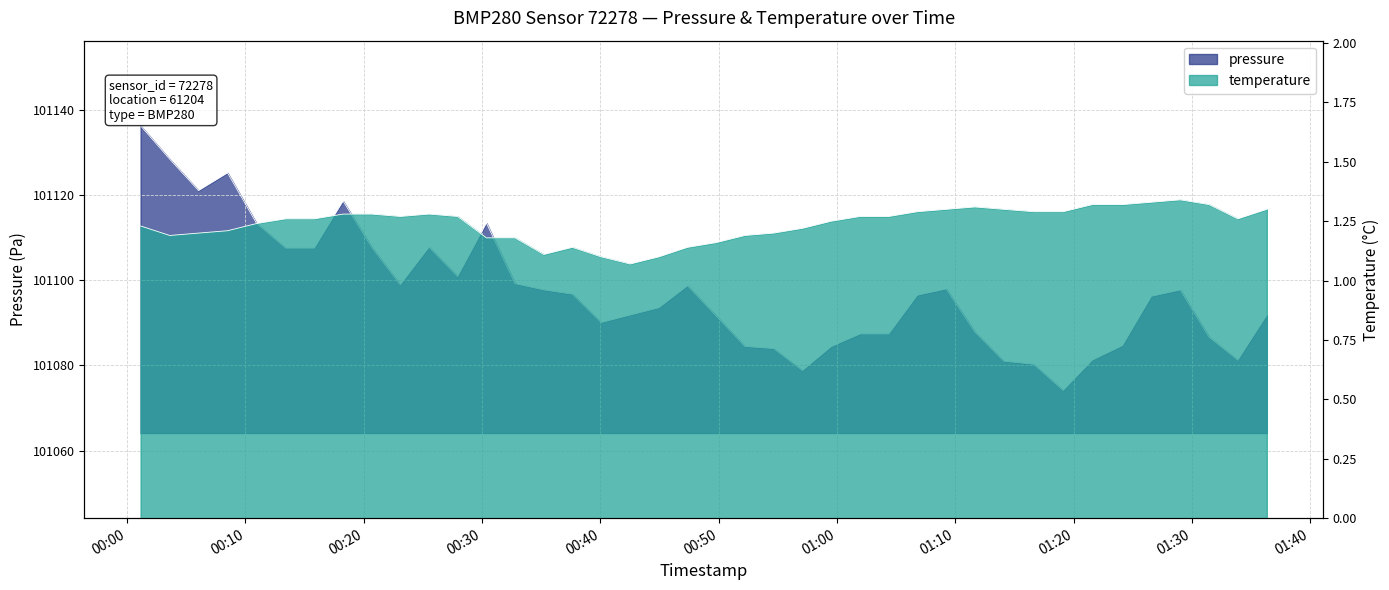

At how many categories does at least one series exceed 96942?

40